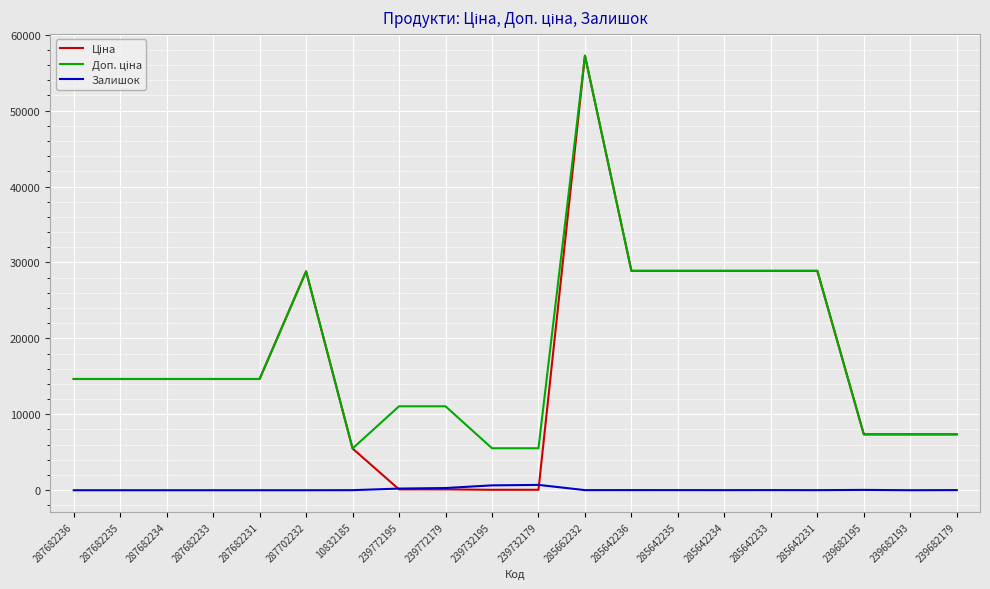

At which category is the sum across all series the highest?

285662232